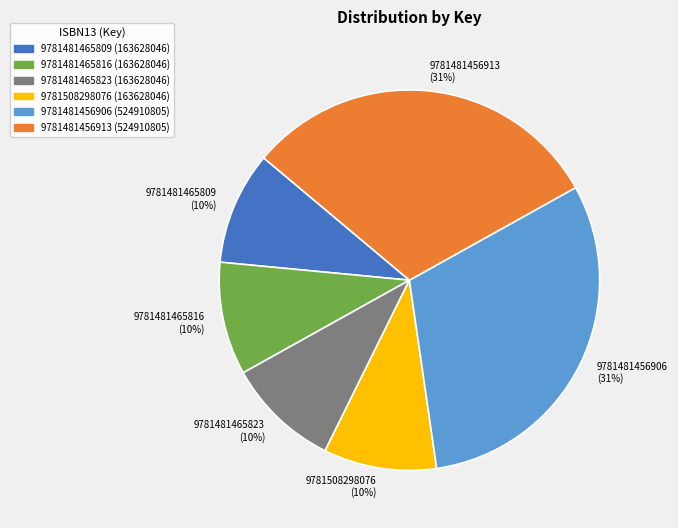

Is the sum of 9781481465809 and 9781481465816 greater than half?

No